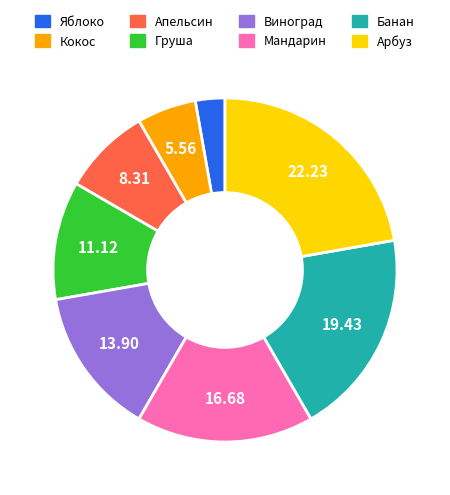

Rank the categories by value from highest to lowest.

Арбуз, Банан, Мандарин, Виноград, Груша, Апельсин, Кокос, Яблоко